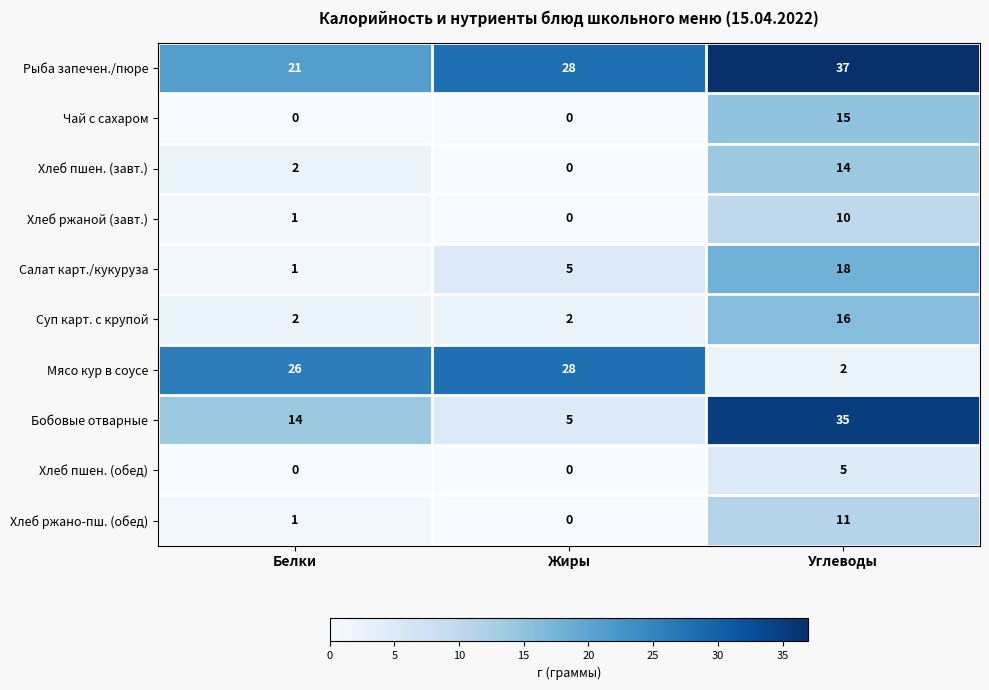

Reading right to left, transcribe all the data shown in this chart.

Рыба запечен./пюре: Углеводы=37	Жиры=28	Белки=21
Чай с сахаром: Углеводы=15	Жиры=0	Белки=0
Хлеб пшен. (завт.): Углеводы=14	Жиры=0	Белки=2
Хлеб ржаной (завт.): Углеводы=10	Жиры=0	Белки=1
Салат карт./кукуруза: Углеводы=18	Жиры=5	Белки=1
Суп карт. с крупой: Углеводы=16	Жиры=2	Белки=2
Мясо кур в соусе: Углеводы=2	Жиры=28	Белки=26
Бобовые отварные: Углеводы=35	Жиры=5	Белки=14
Хлеб пшен. (обед): Углеводы=5	Жиры=0	Белки=0
Хлеб ржано-пш. (обед): Углеводы=11	Жиры=0	Белки=1